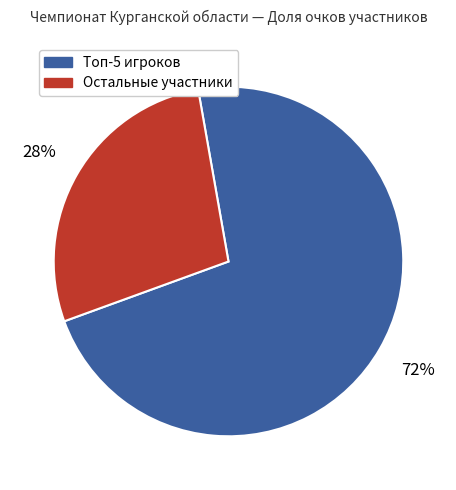

To the nearest percent, what is the average slice percentage?

50%